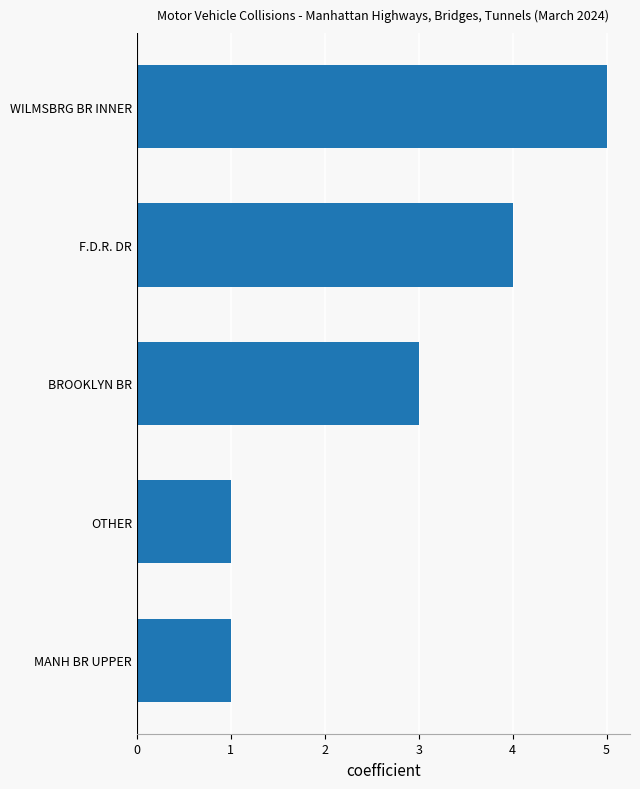

What is the maximum value shown in the chart?

5